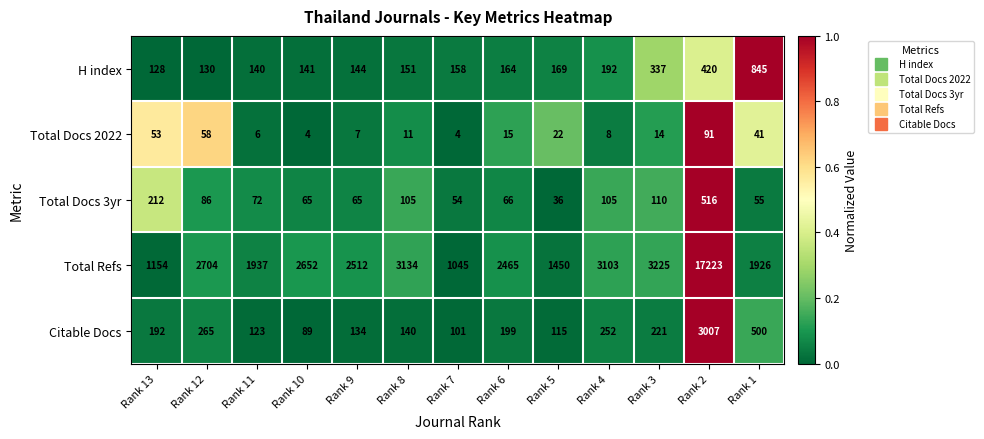

Which series has the largest range (max minus min)?

Total Refs